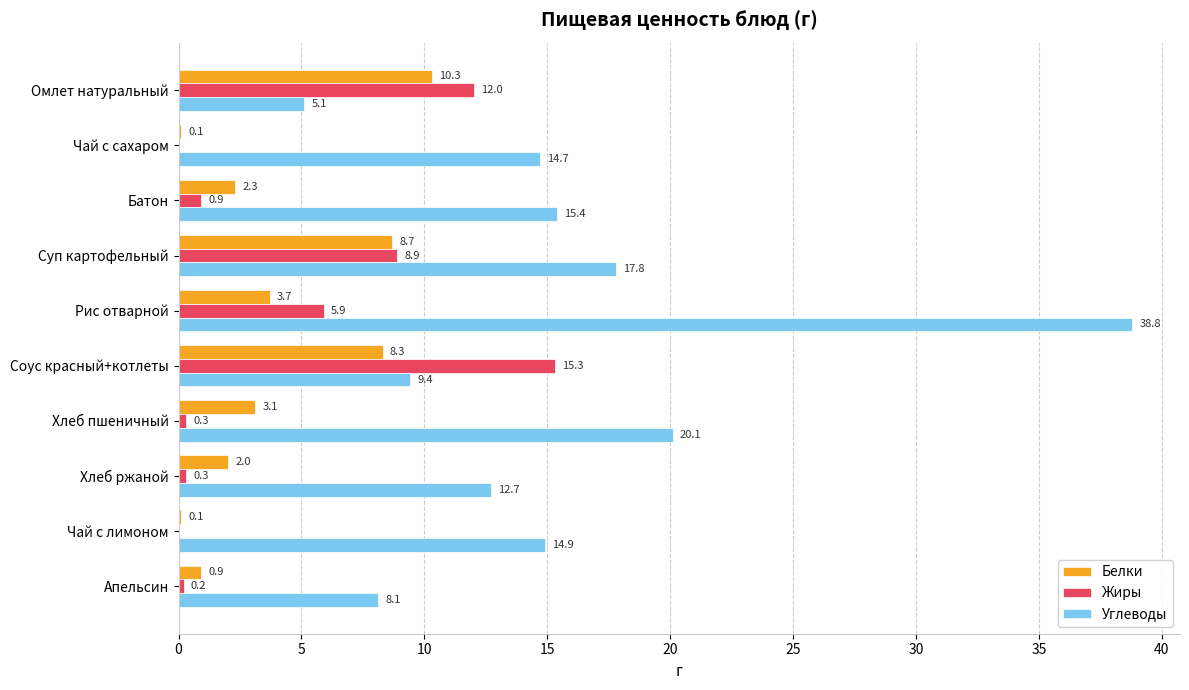

What is the sum of all Углеводы values?

157.0